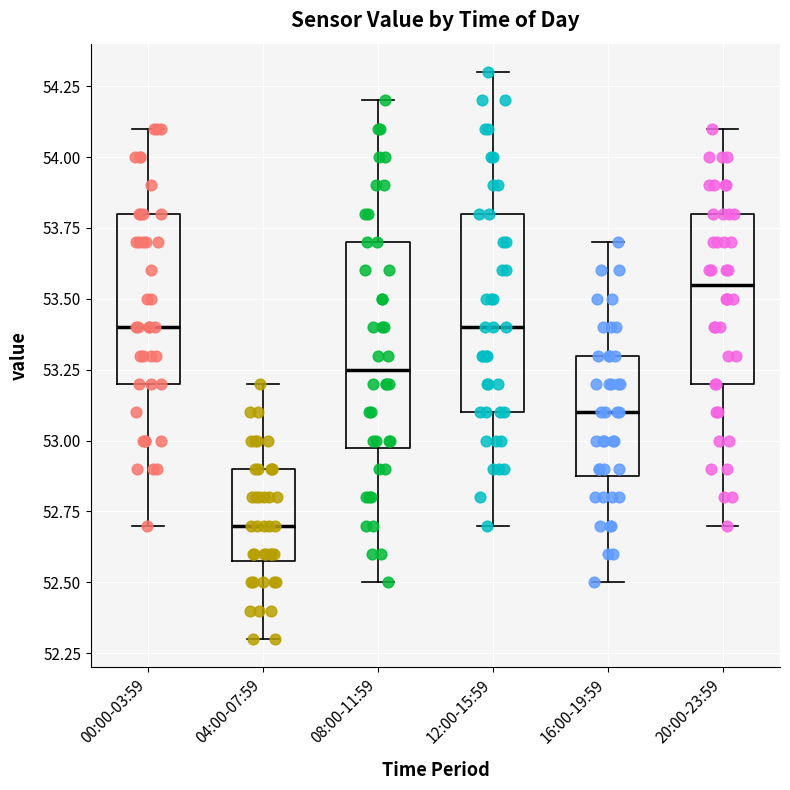

Reading left to right, read every box against the y-axis: the position of its median line, the range the box covers, and the ends of its whiskers. The values are not printed on the chart, so give them approximately, as read against the axis.

00:00-03:59: median 53.40, box 53.20 to 53.80, whiskers 52.70 to 54.10
04:00-07:59: median 52.70, box 52.60 to 52.90, whiskers 52.30 to 53.20
08:00-11:59: median 53.25, box 53.00 to 53.70, whiskers 52.50 to 54.20
12:00-15:59: median 53.40, box 53.10 to 53.80, whiskers 52.70 to 54.30
16:00-19:59: median 53.10, box 52.90 to 53.30, whiskers 52.50 to 53.70
20:00-23:59: median 53.55, box 53.20 to 53.80, whiskers 52.70 to 54.10